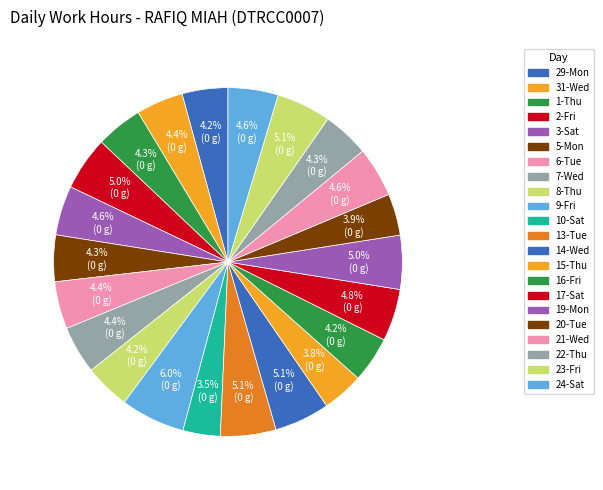

What is the change in value from 2-Fri to 7-Wed?

-1.4